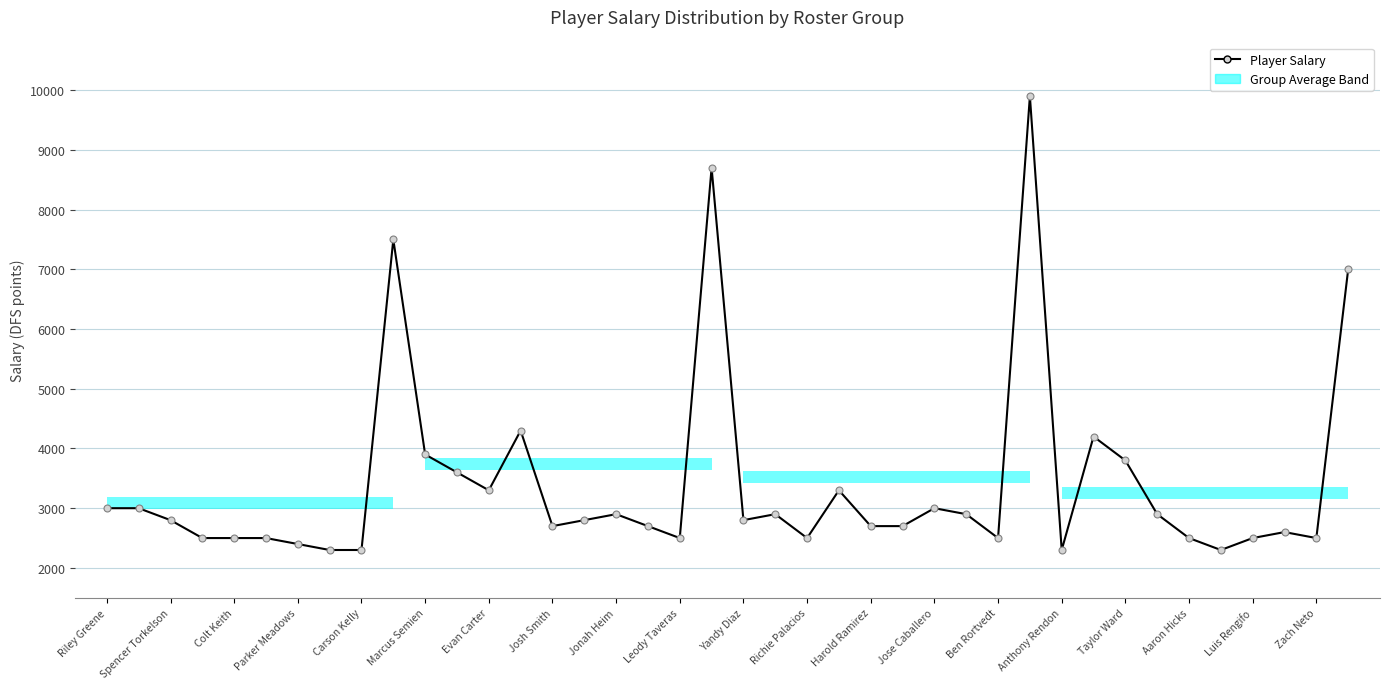

How many data points are less than 2800?

19